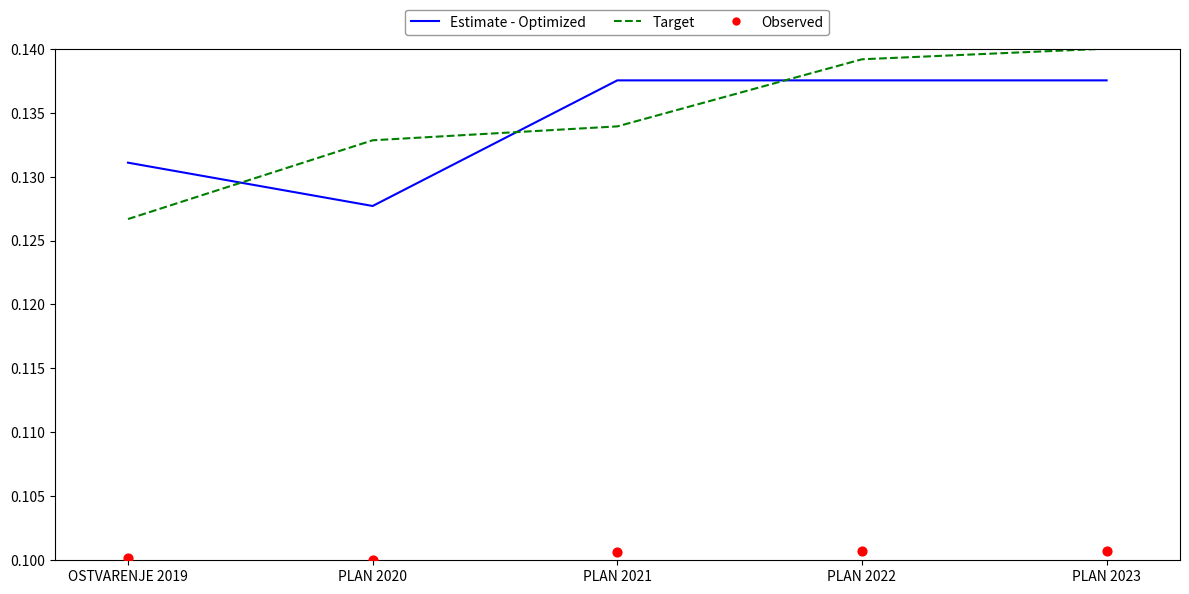

At which category is the sum across all series the highest?

PLAN 2023